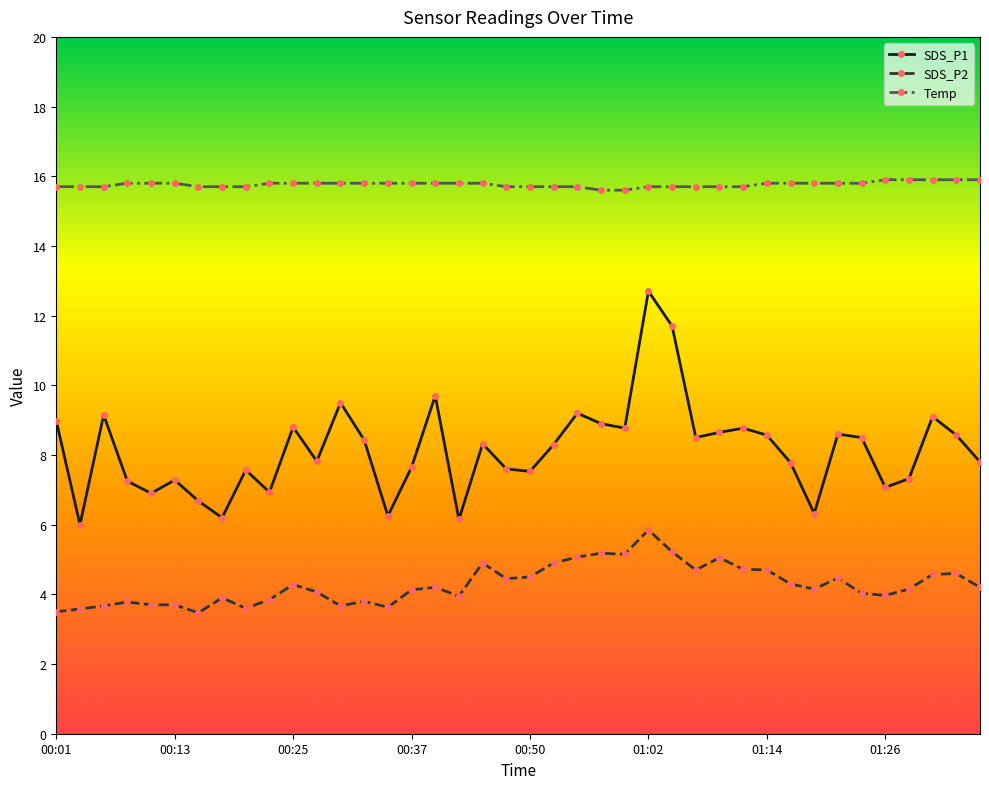

List the series in order of their peak value, lowest first.

SDS_P2, SDS_P1, Temp